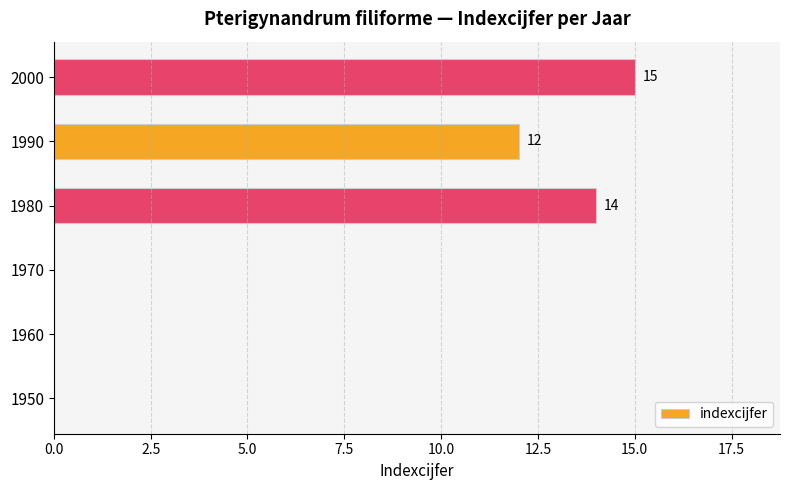

Where is the data nearest to the value 7?

1990